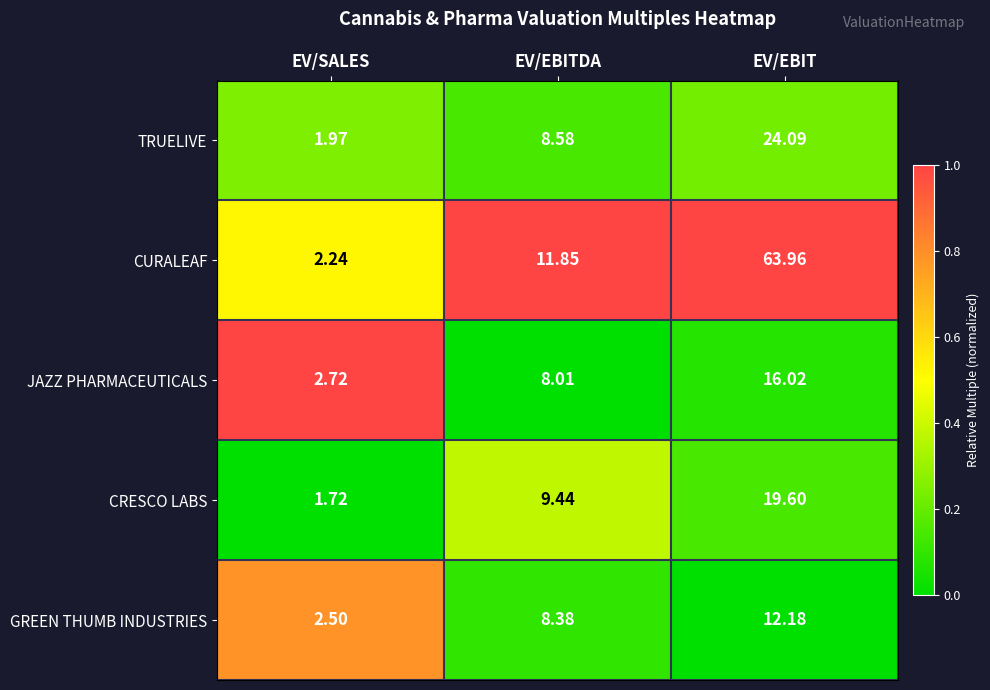

At which label is JAZZ PHARMACEUTICALS closest to 9?

EV/EBITDA